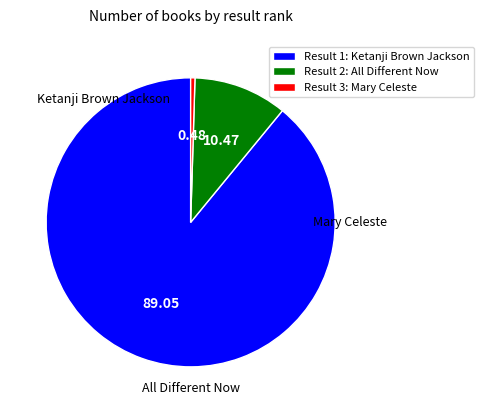

Approximately how many times larger is the value at Result 1: Ketanji Brown Jackson compared to Result 3: Mary Celeste?

185.9